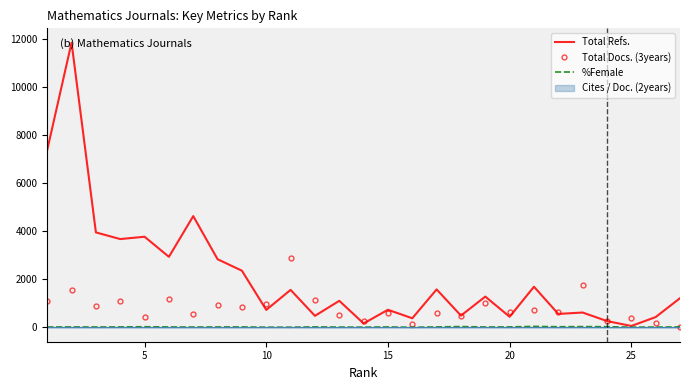

Which series has the largest total across all categories?

Total Refs.